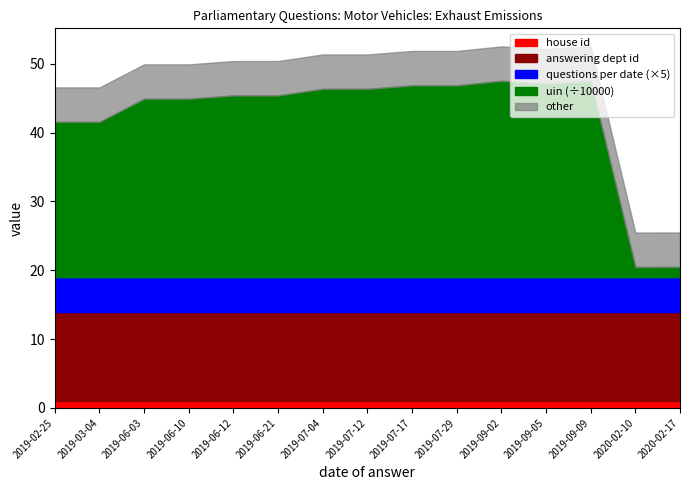

What is the spread (max minus min) of values at 2020-02-10?

14784